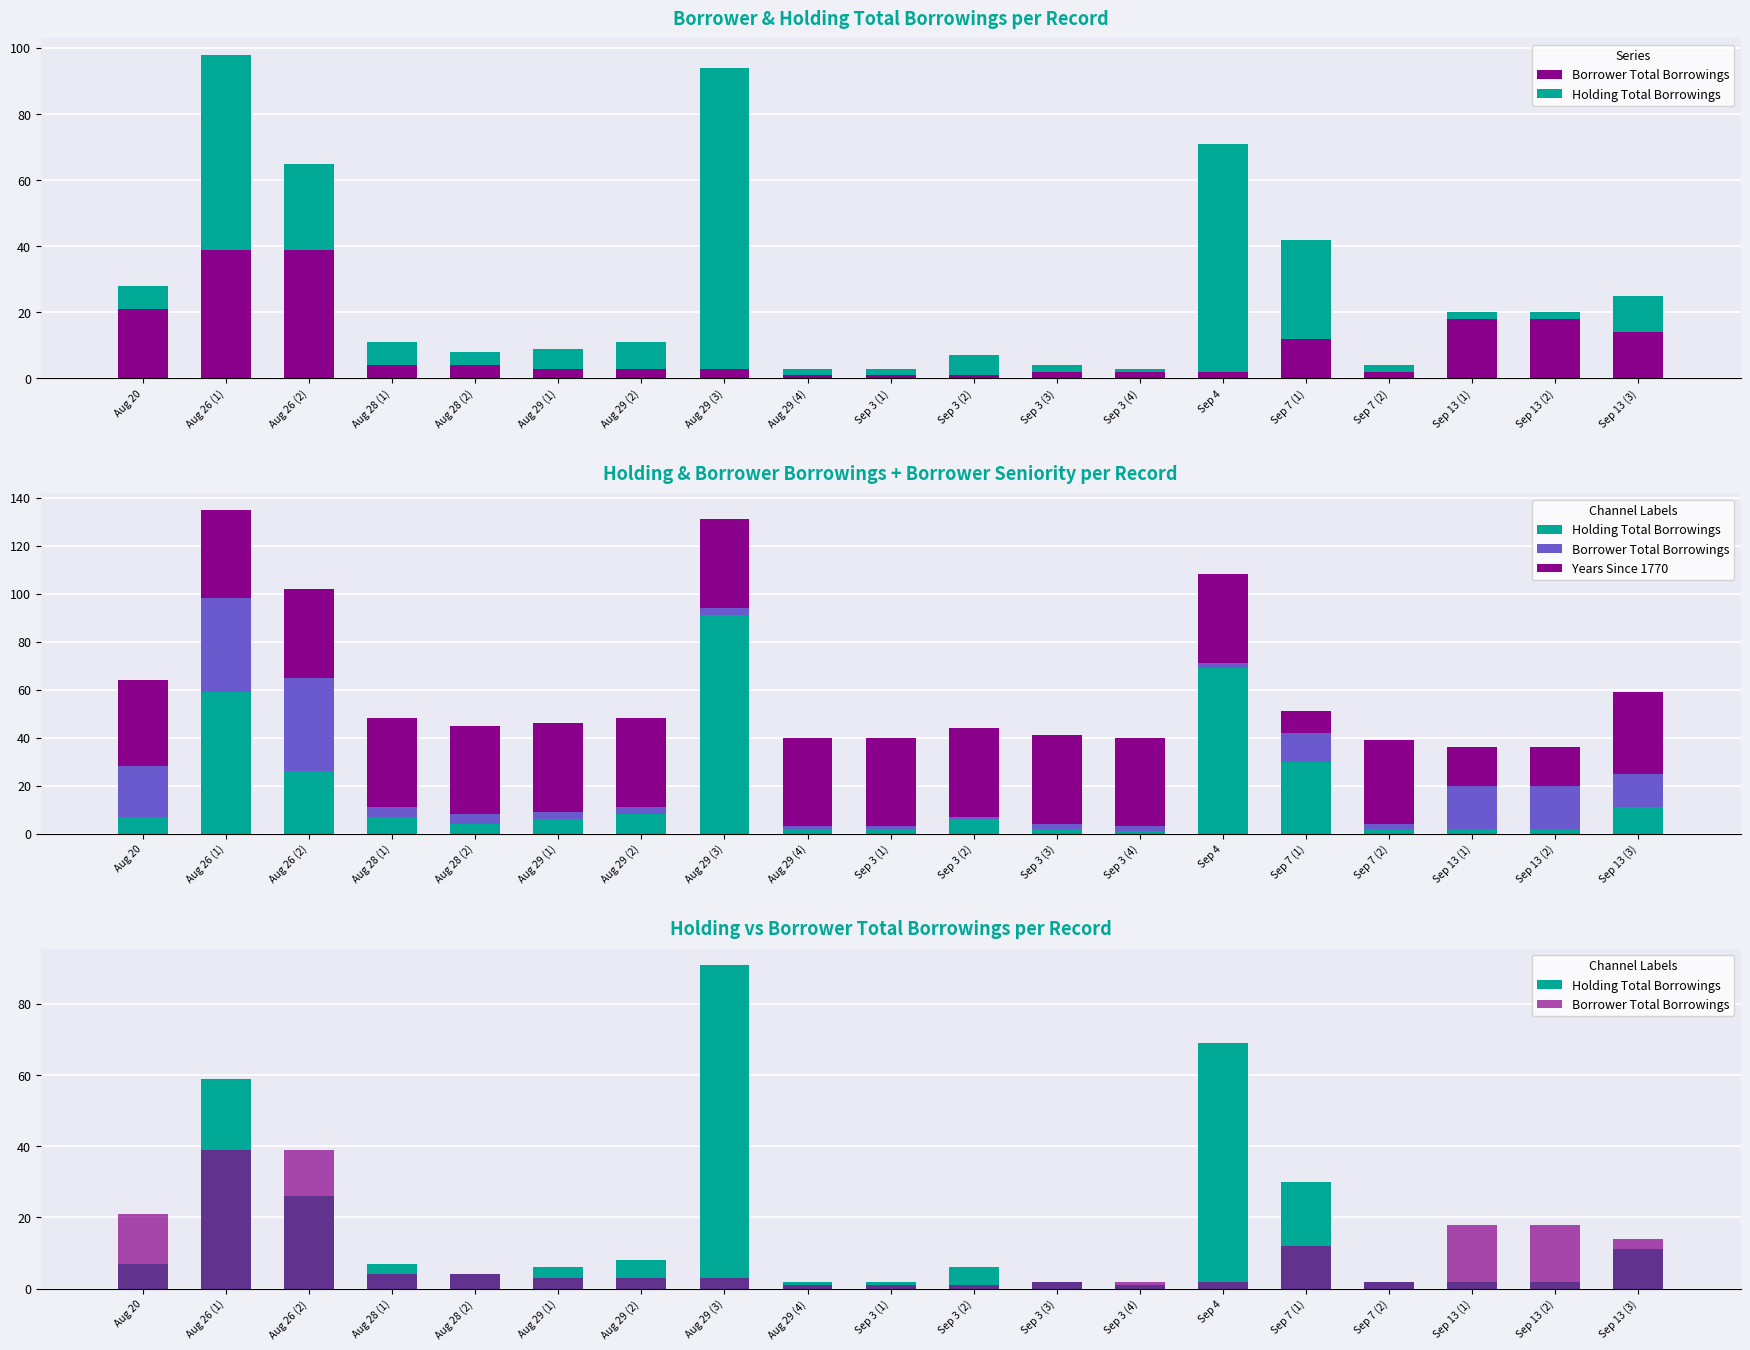

How many distinct data groups are displayed?

3